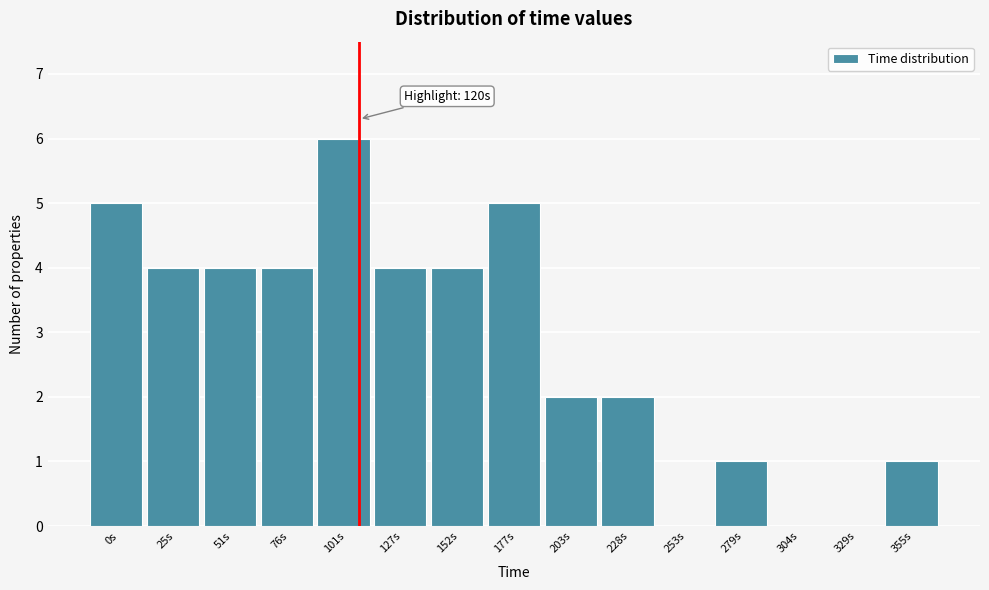

Reading right to left, what are all the values shown in this chart?

355s=1	329s=0	304s=0	279s=1	253s=0	228s=2	203s=2	177s=5	152s=4	127s=4	101s=6	76s=4	51s=4	25s=4	0s=5